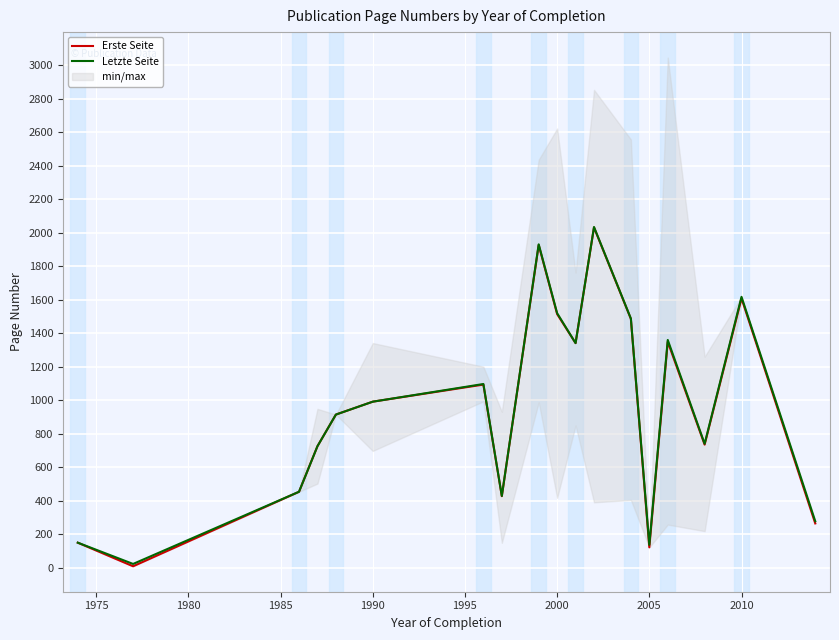

What is the lowest value of the Letzte Seite series?

22.0